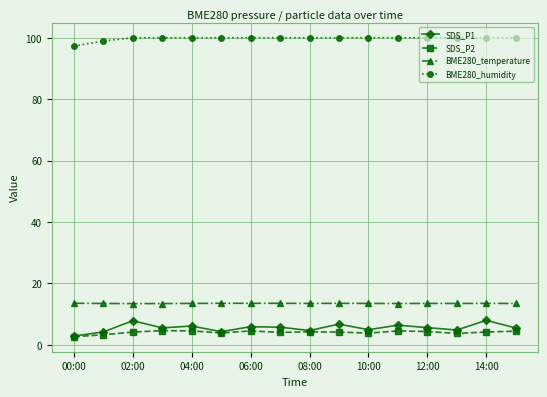

What are all the series names shown in the legend?

SDS_P1, SDS_P2, BME280_temperature, BME280_humidity